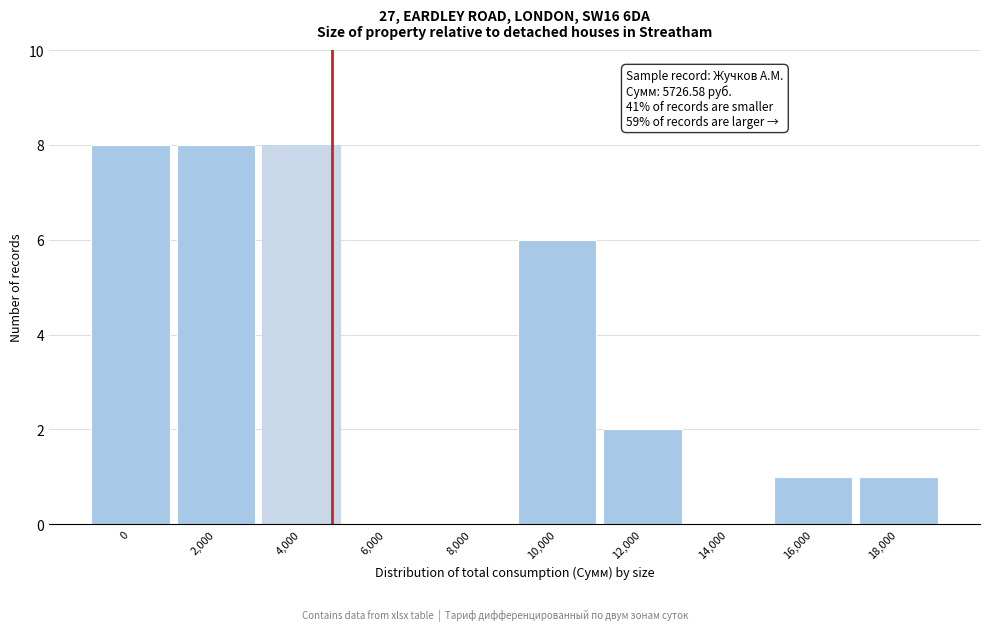

Reading left to right, list all the values displayed in this chart.

0=8	2,000=8	4,000=8	6,000=0	8,000=0	10,000=6	12,000=2	14,000=0	16,000=1	18,000=1